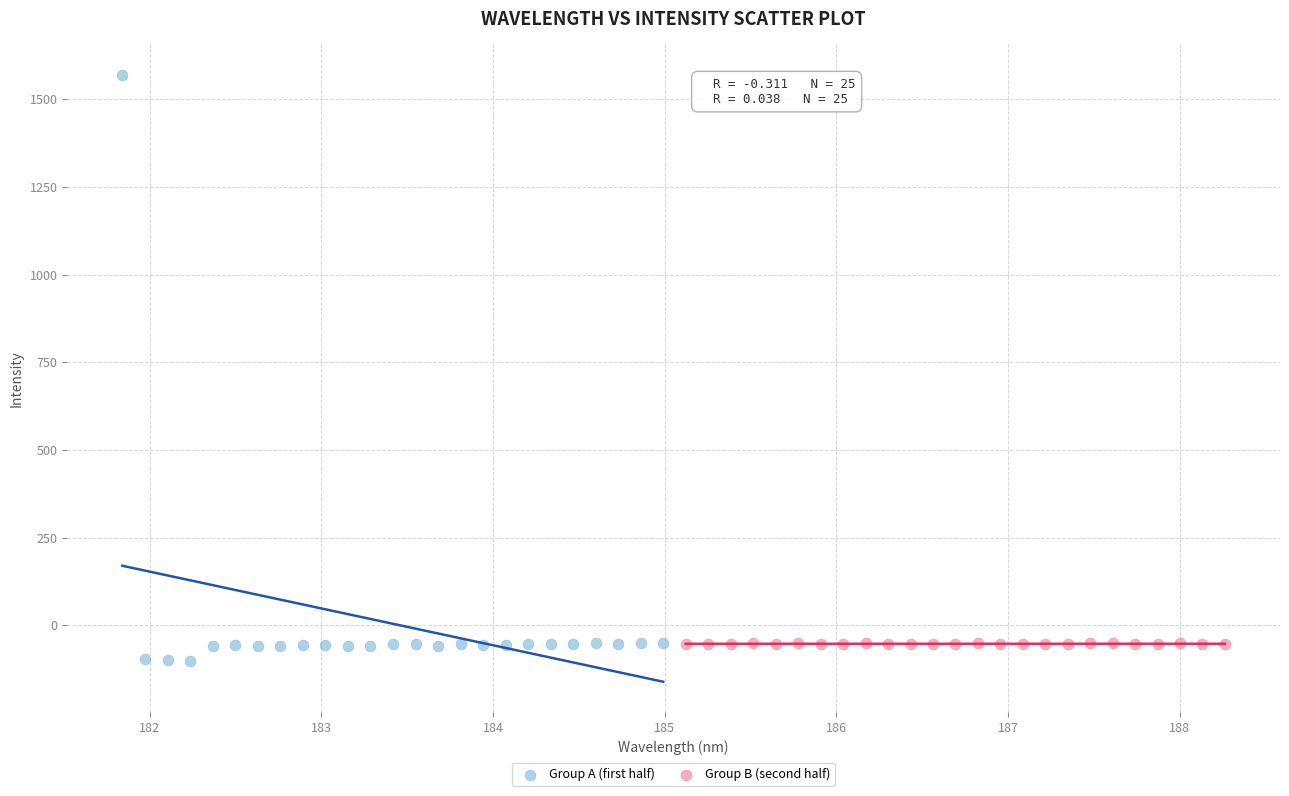

Which series has the widest spread of Y values?

Group A (first half)